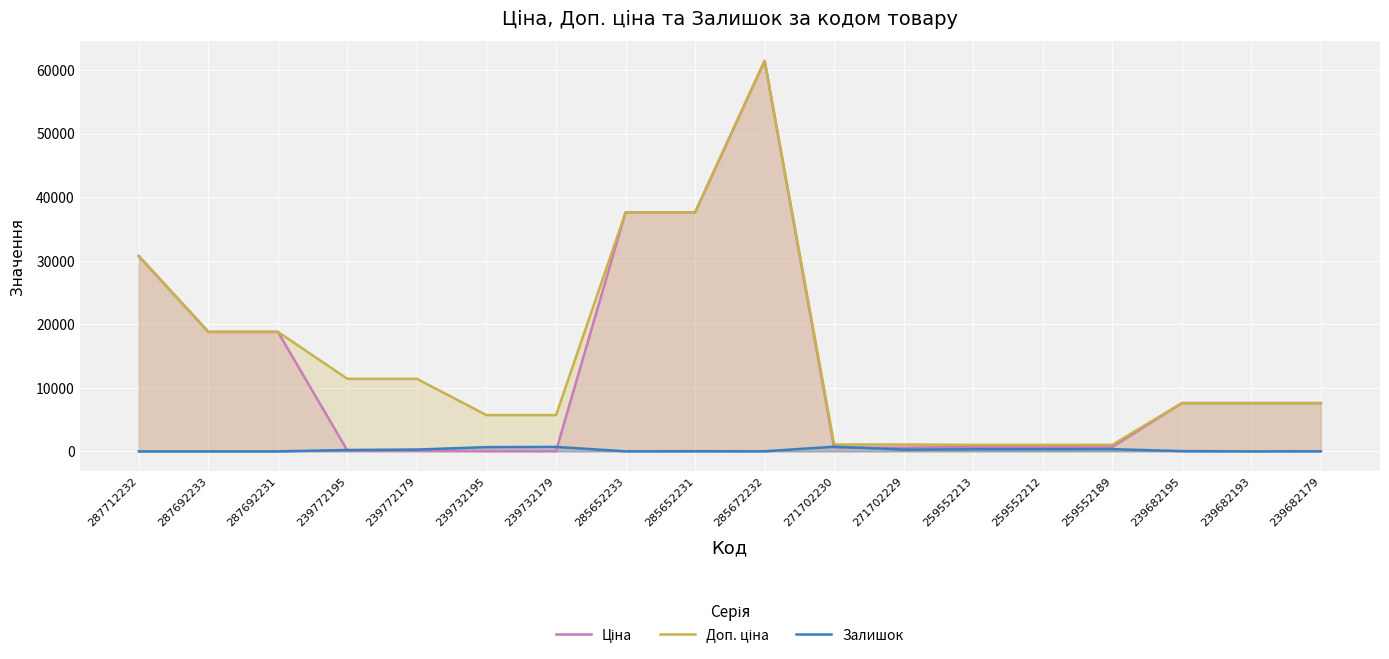

What are all the series names shown in the legend?

Ціна, Доп. ціна, Залишок